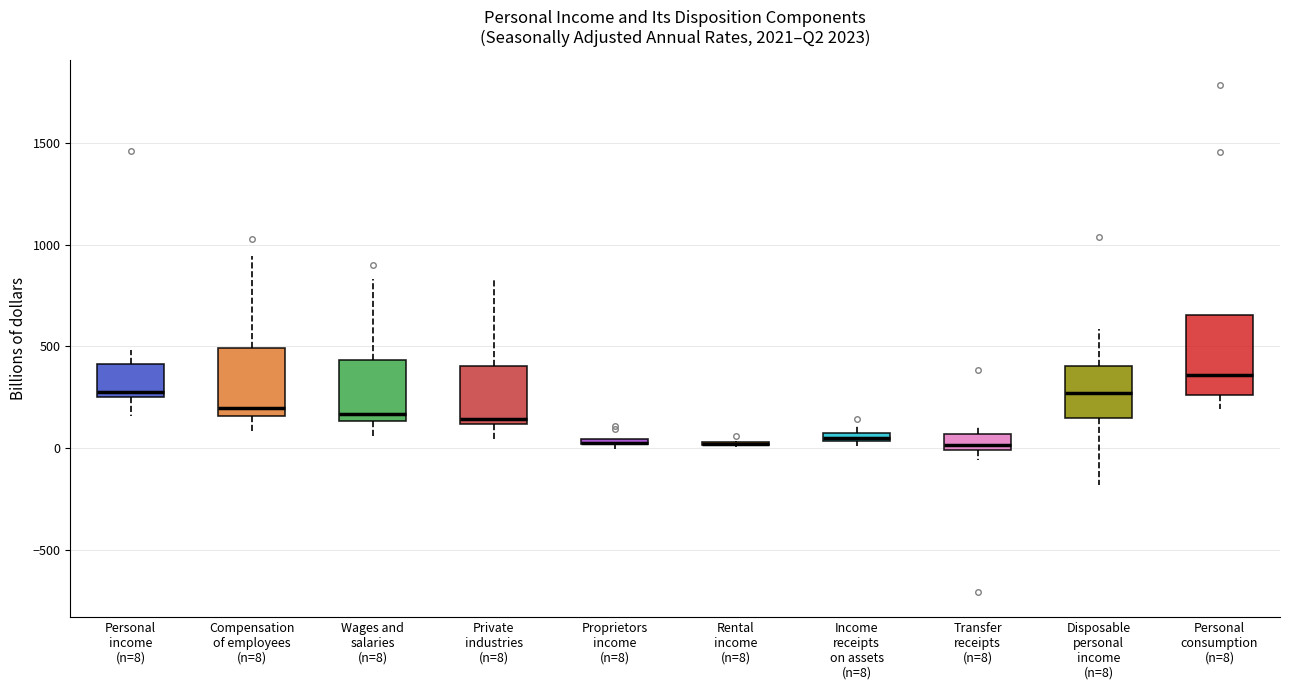

Comparing the boxes themselves (not the whiskers), which one is the tallest?

Personal consumption (n=8)